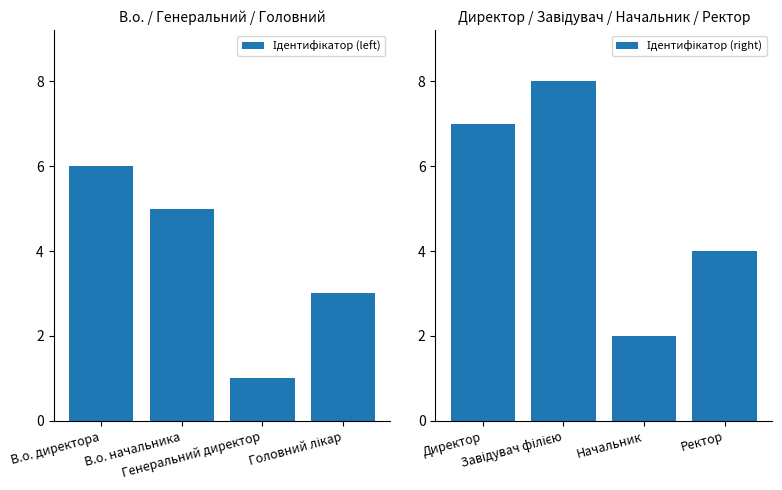

What is the label of the 1st bar from the left?

В.о. директора